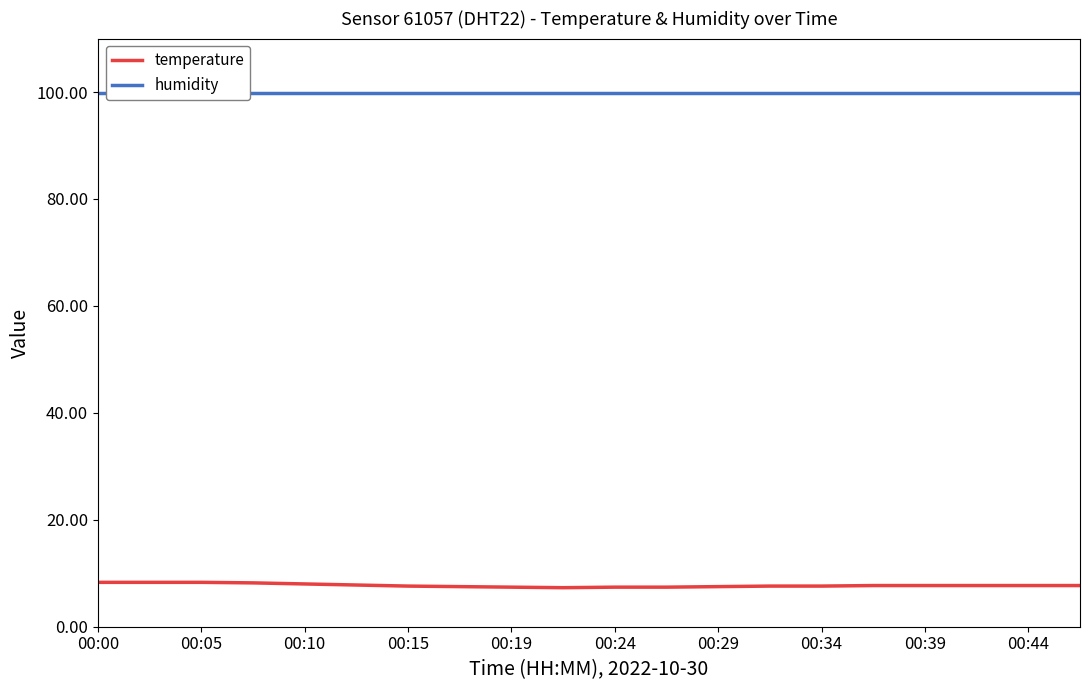

True or false: humidity and temperature intersect in this chart.

False